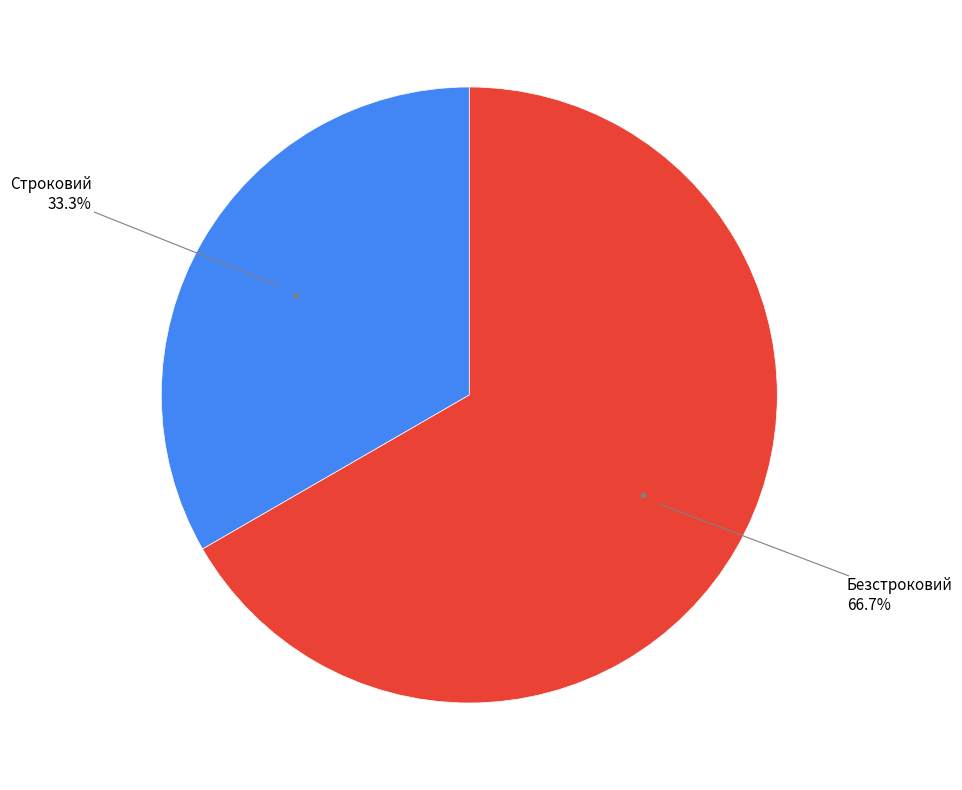

How many slices are in this pie chart?

2